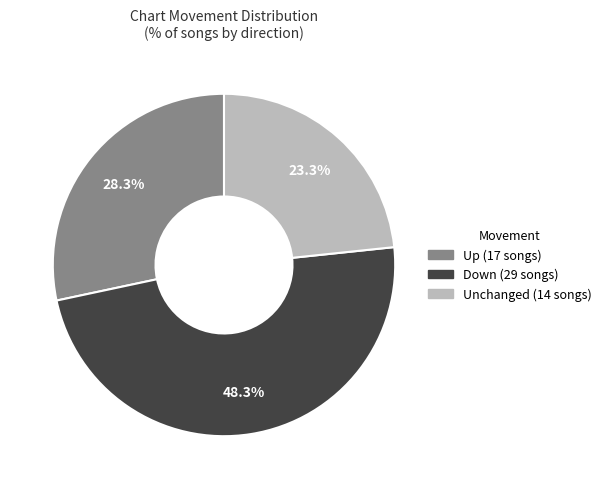

Is there a majority slice in this chart?

No